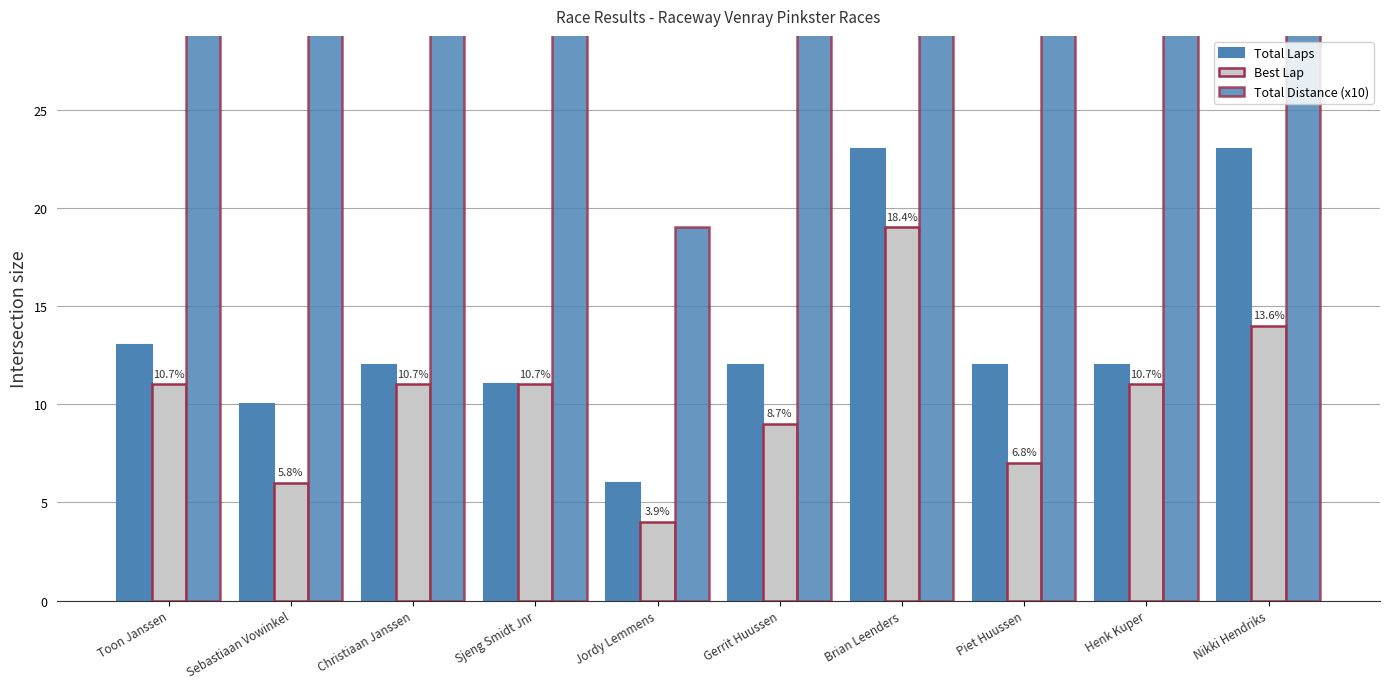

How many data points does each series have?

10